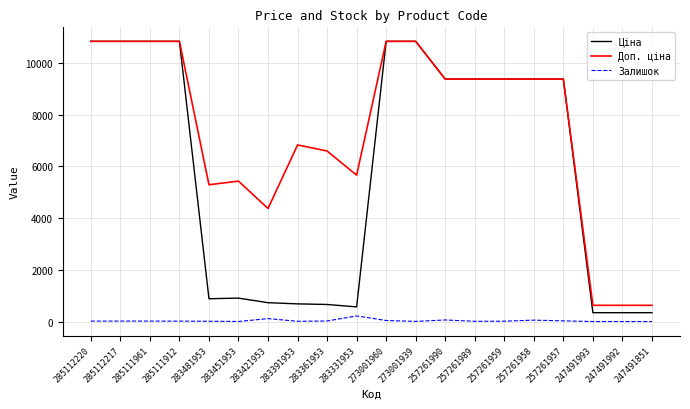

The Залишок series shows 40.0 at 273001960. True or false?

True